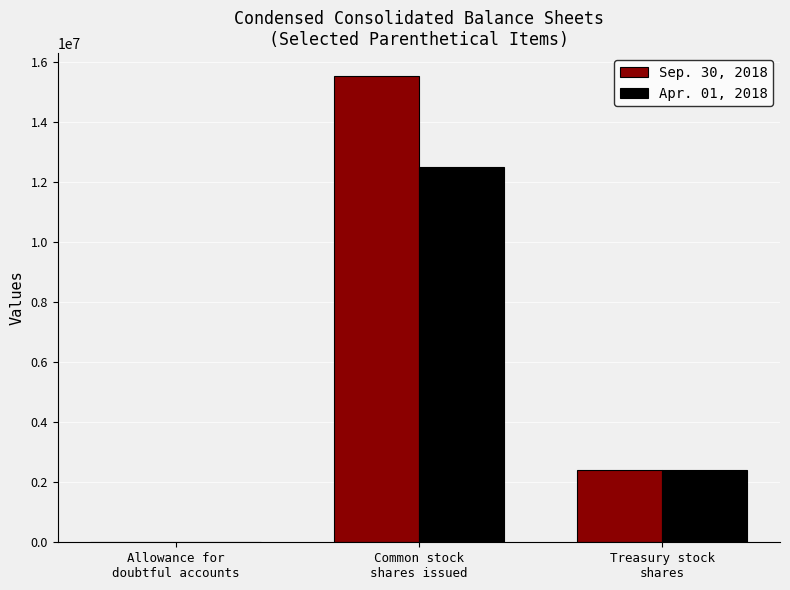

How many distinct data groups are displayed?

2